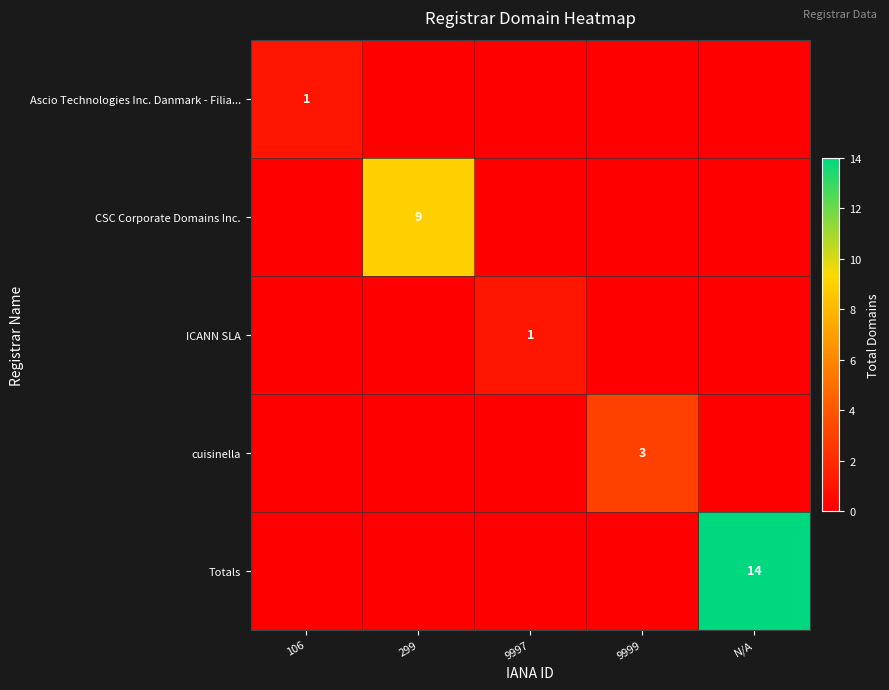

Is it true that ICANN SLA equals 1 at 9997?

True